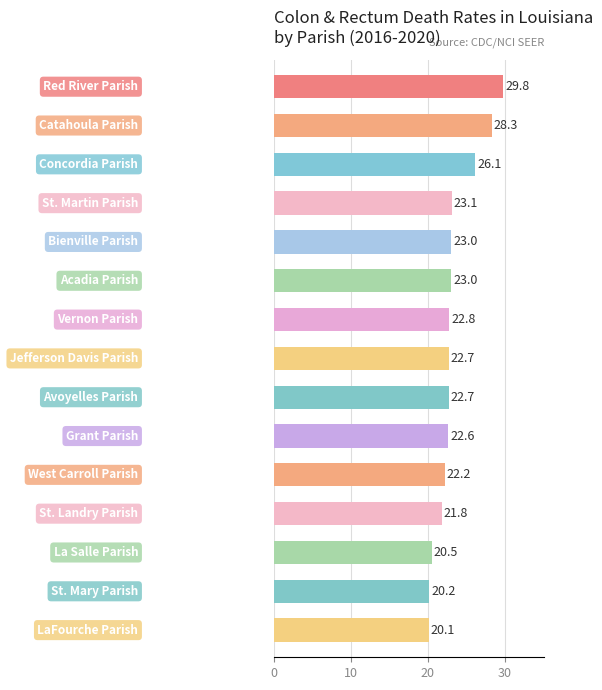

What is the maximum value shown in the chart?

29.8